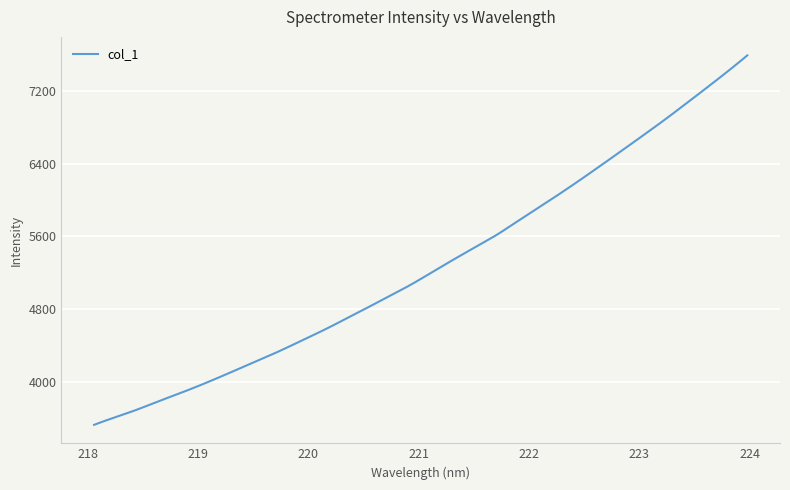

What is the maximum value shown in the chart?

7588.6